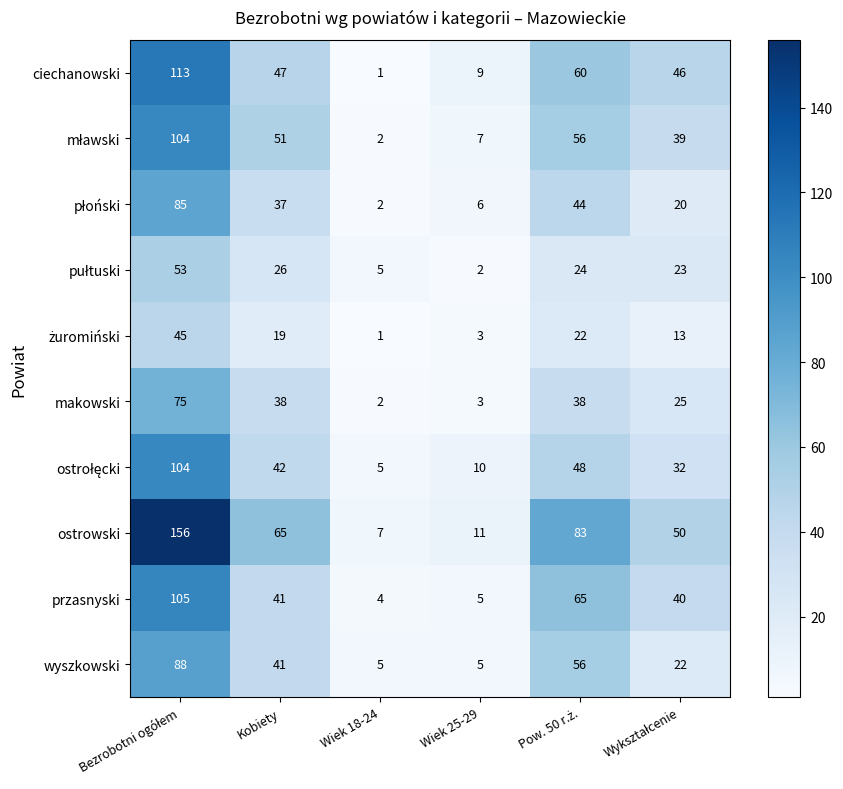

The makowski series shows 4 at Wiek 18-24. True or false?

False